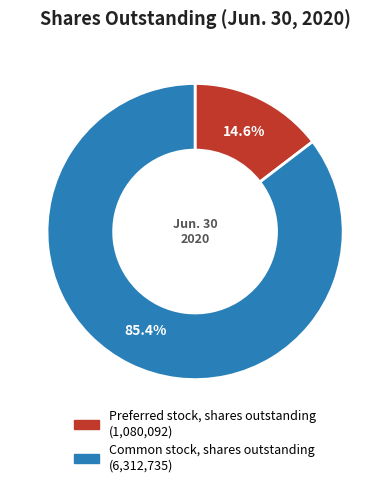

How many segments does this pie chart have?

2